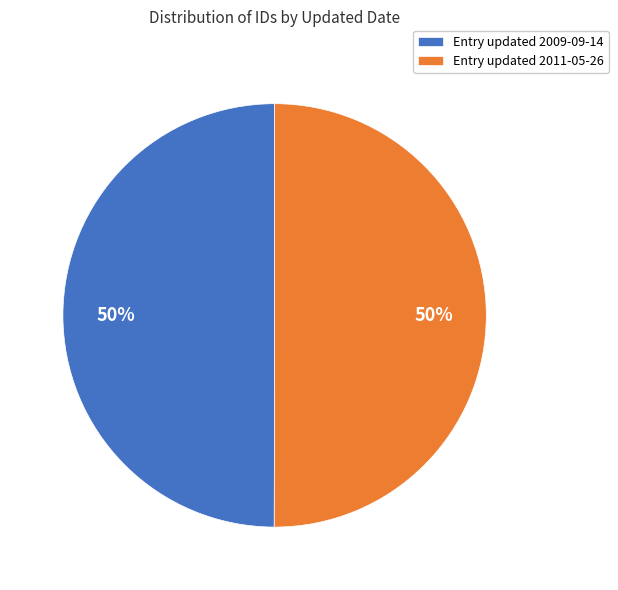

To the nearest percent, what is the average slice percentage?

50%